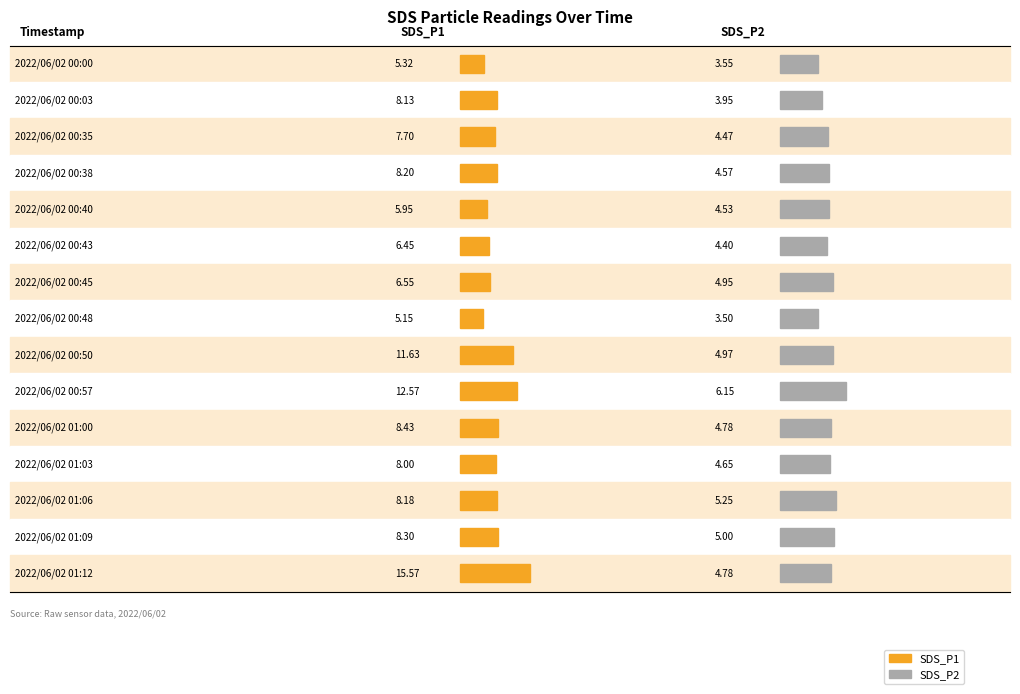

At how many categories does at least one series exceed 4?

15